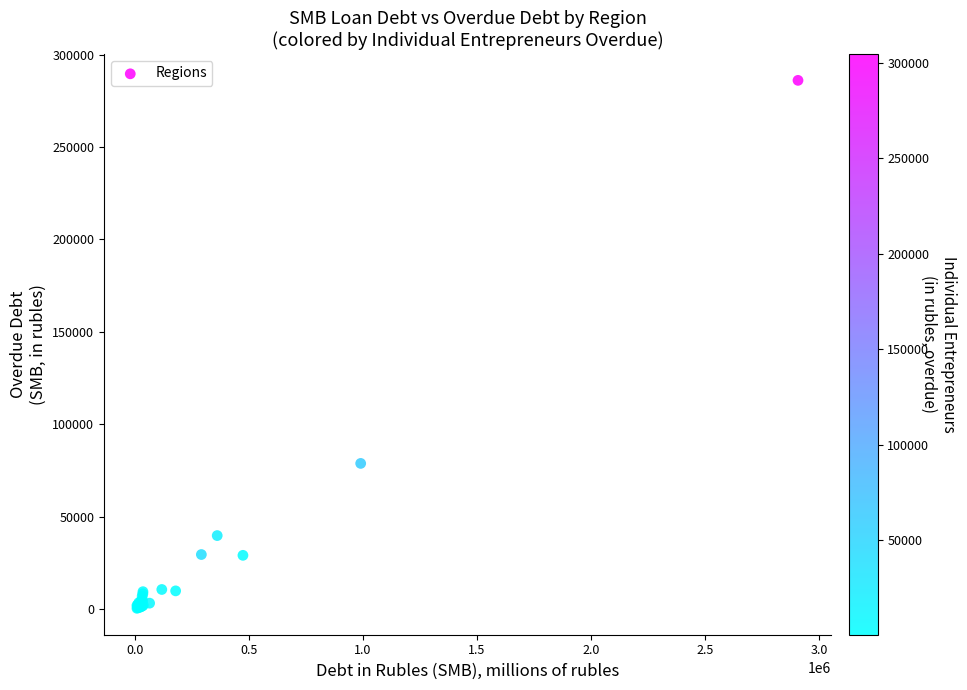

What Y value in the scatter plot is closest to 143214?

78751